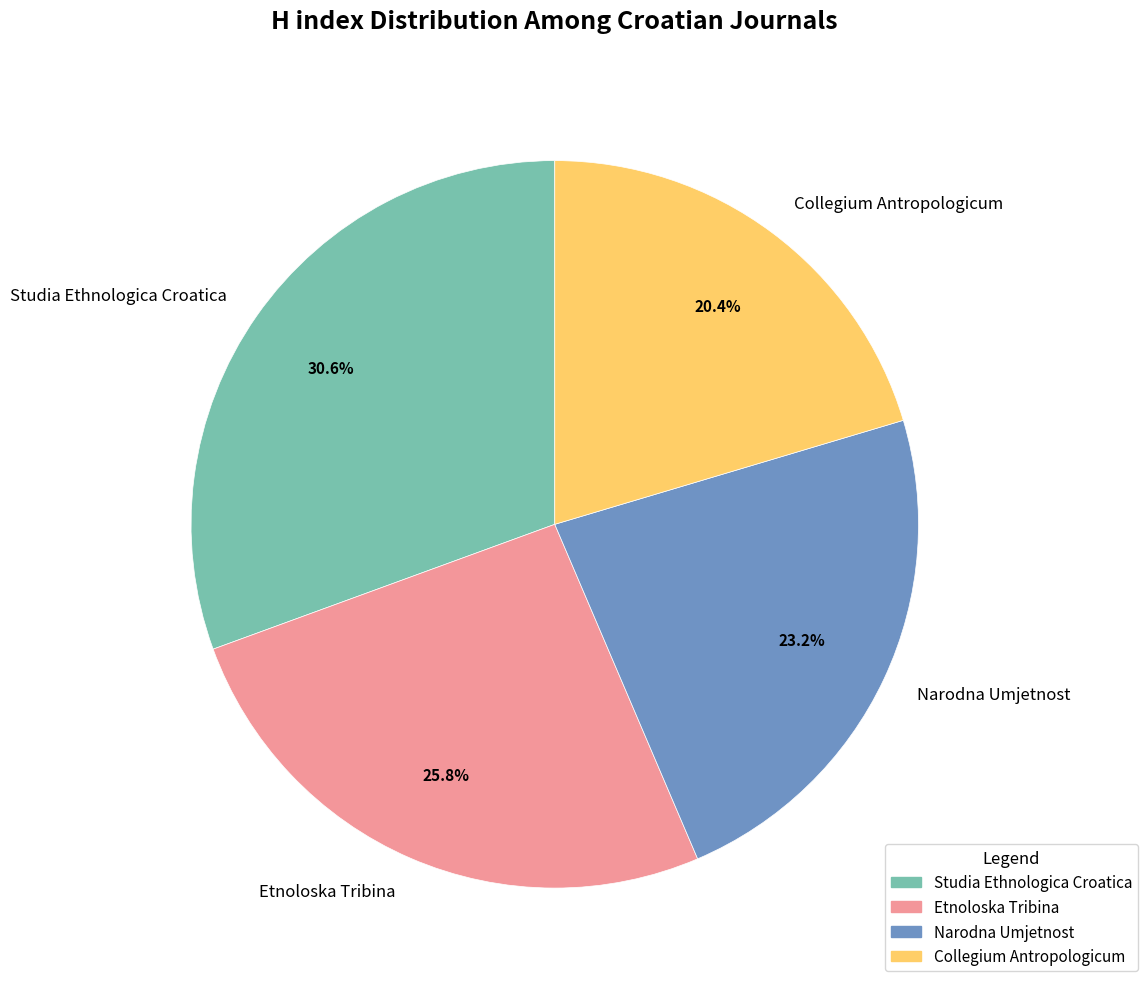

How many segments does this pie chart have?

4